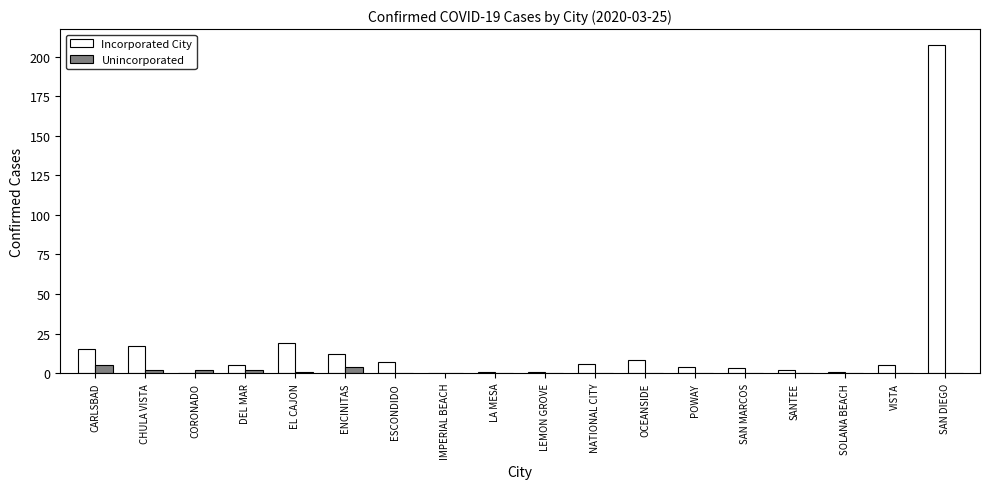

Reading left to right, list all the values displayed in this chart.

Incorporated City: 15	17	0	5	19	12	7	0	1	1	6	8	4	3	2	1	5	207
Unincorporated: 5	2	2	2	1	4	0	0	0	0	0	0	0	0	0	0	0	0